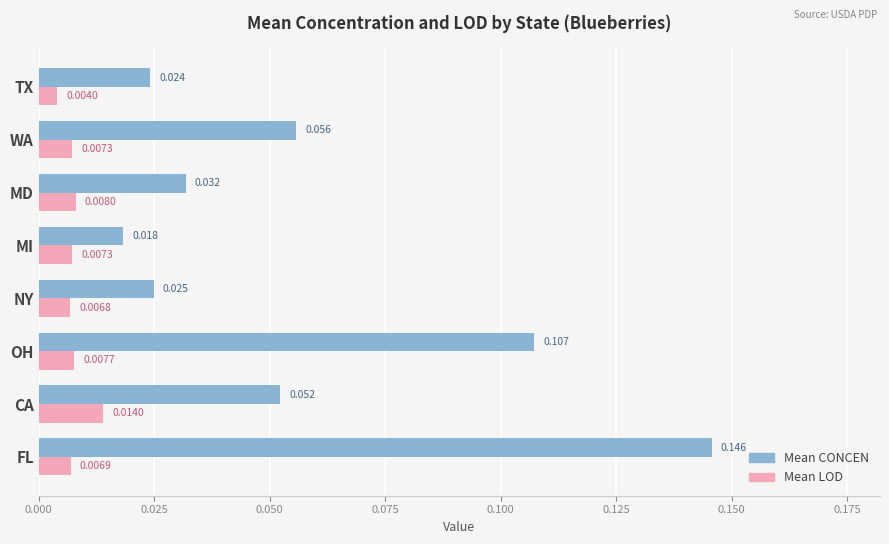

Which series has the largest range (max minus min)?

Mean CONCEN